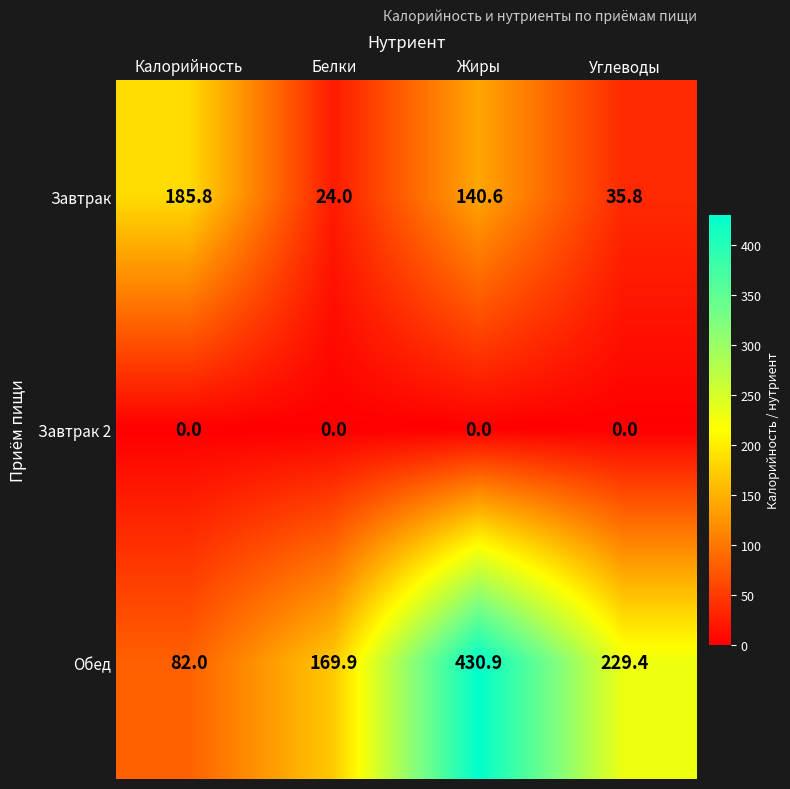

The value of Обед at Белки is 84.9. True or false?

False